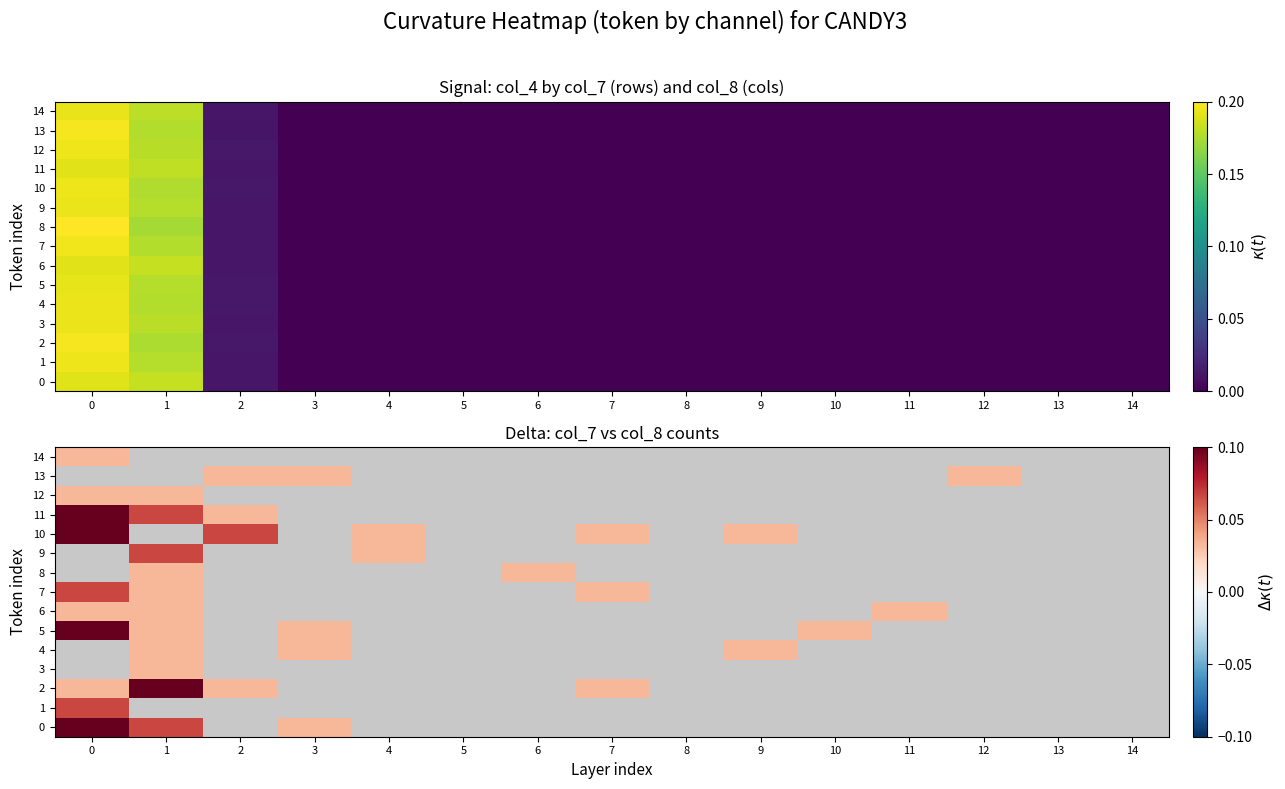

List the labels in order of row_6 value, smallest first.

2, 3, 4, 5, 6, 7, 8, 9, 10, 12, 13, 14, 0, 1, 11